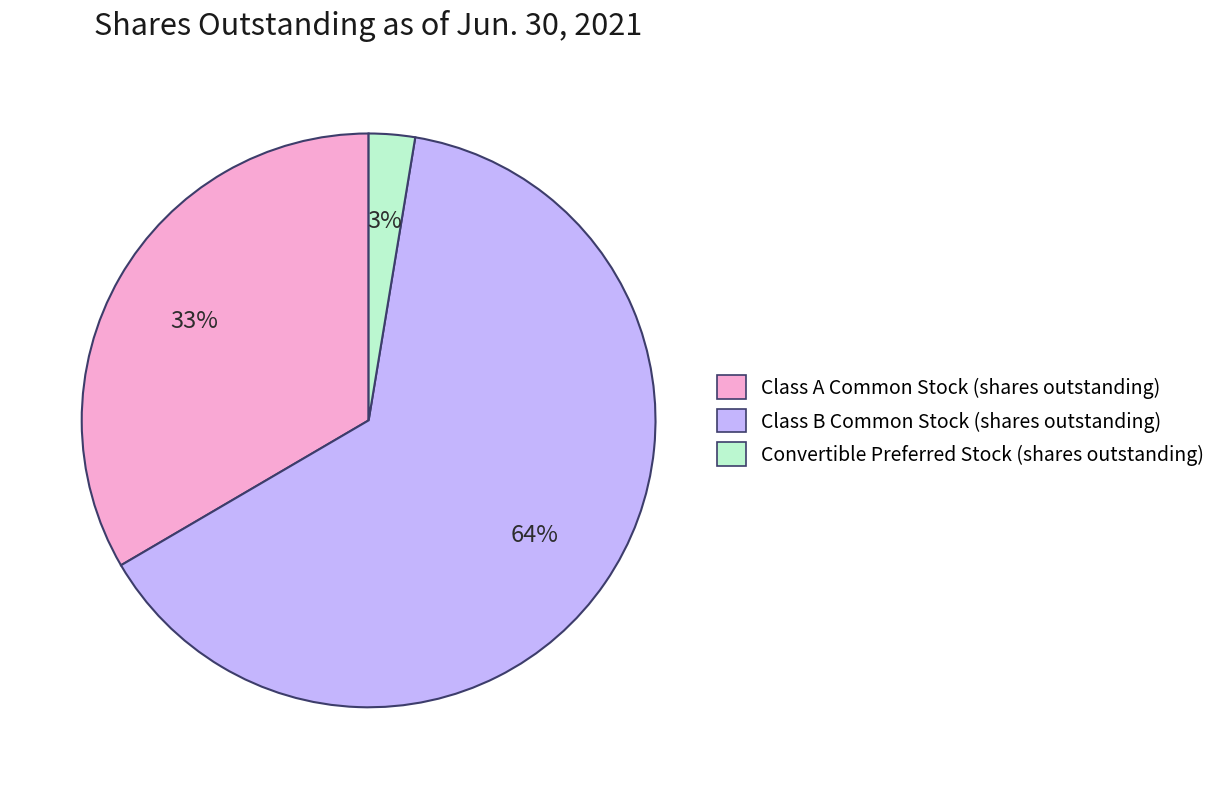

To the nearest percent, what is the difference between the largest and smallest slice percentages?

61%